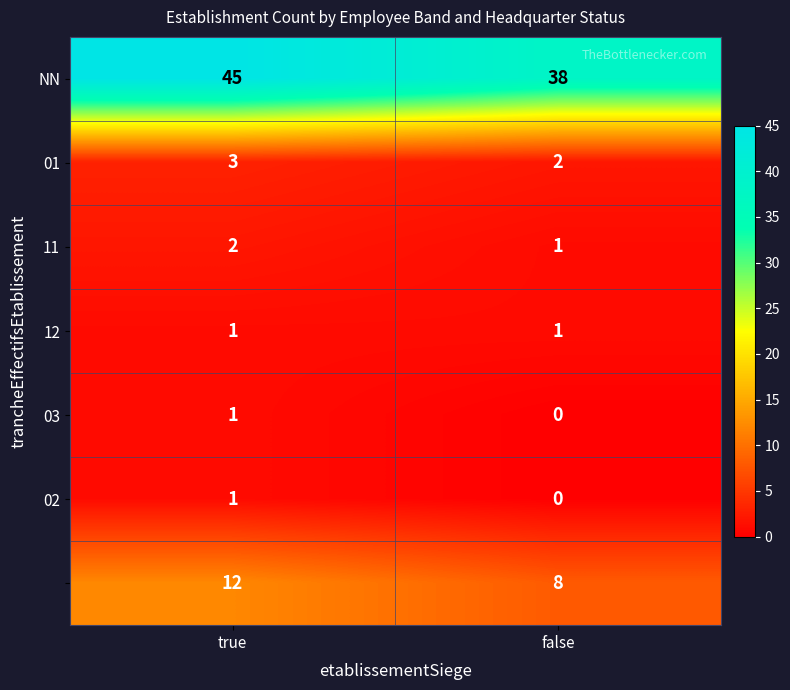

What is the difference between the highest and lowest values at true?

44